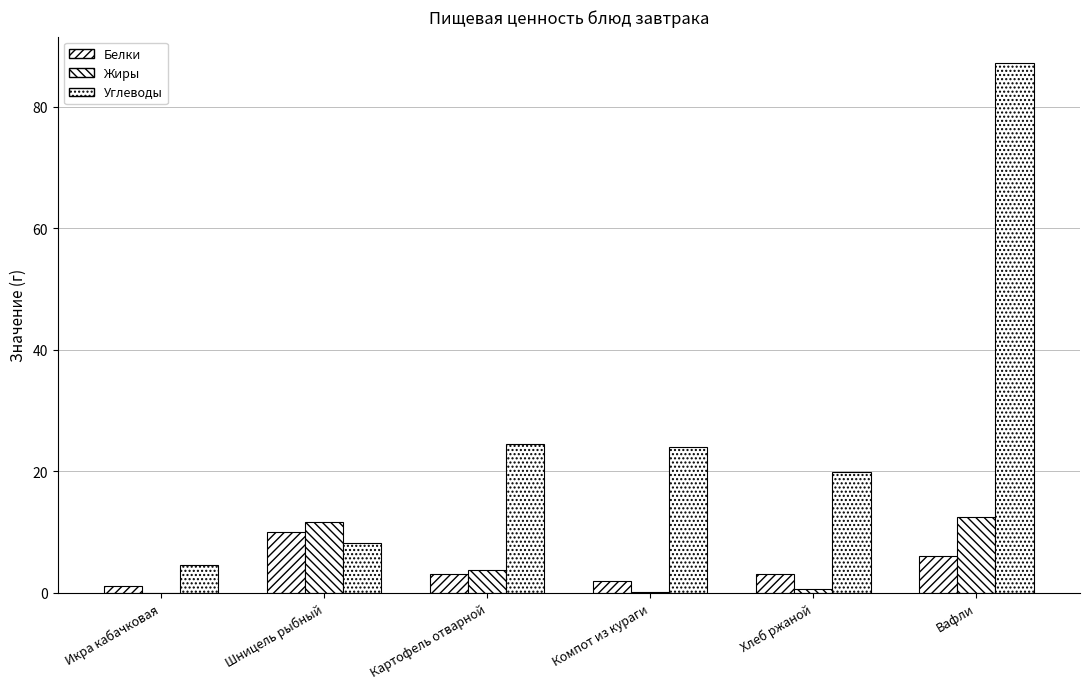

What is the label of the 6th bar from the left?

Вафли